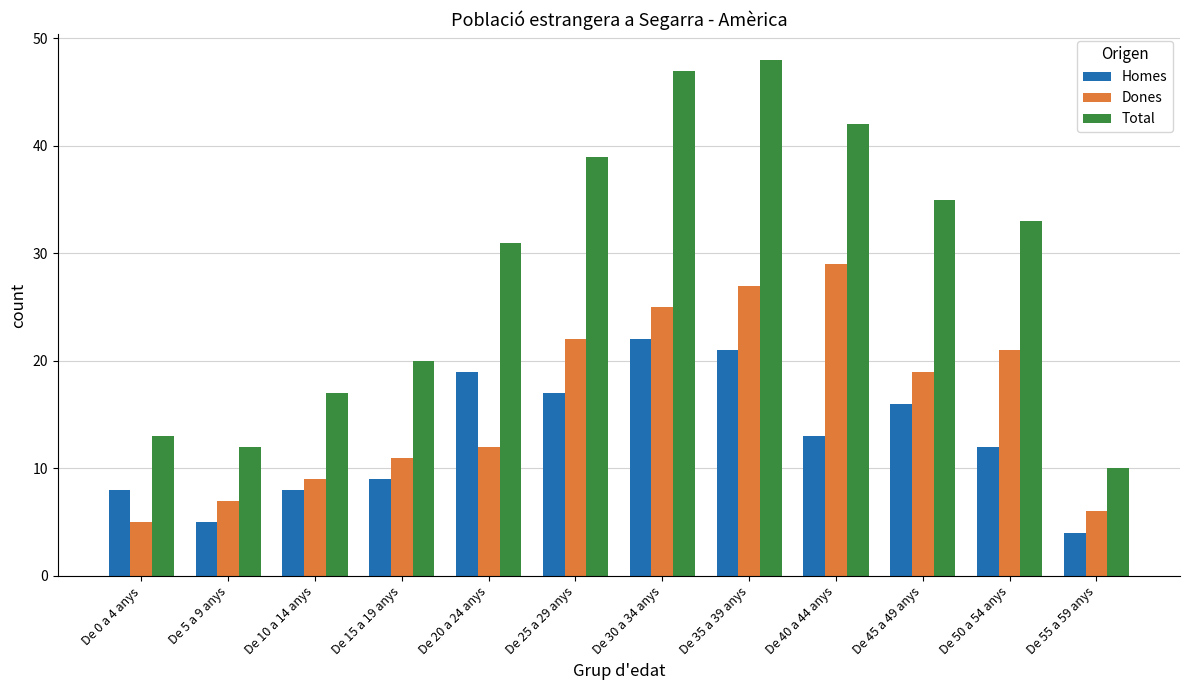

At which label is Homes closest to 13?

De 40 a 44 anys